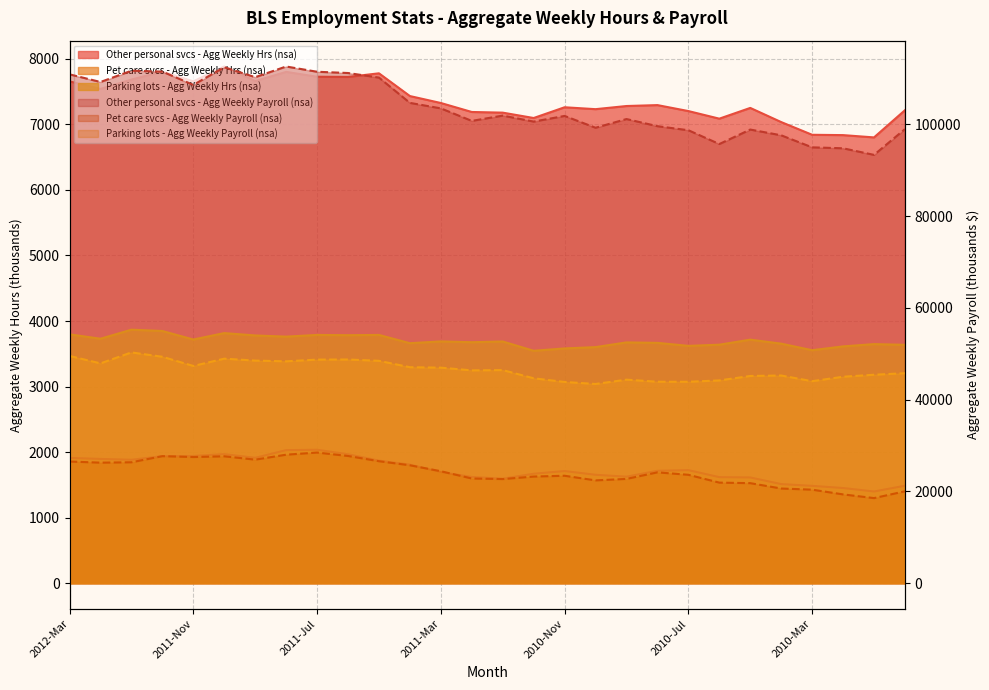

Which series changed the most between 2011-May and 2010-May?

Other personal svcs - Agg Weekly Payroll (nsa)